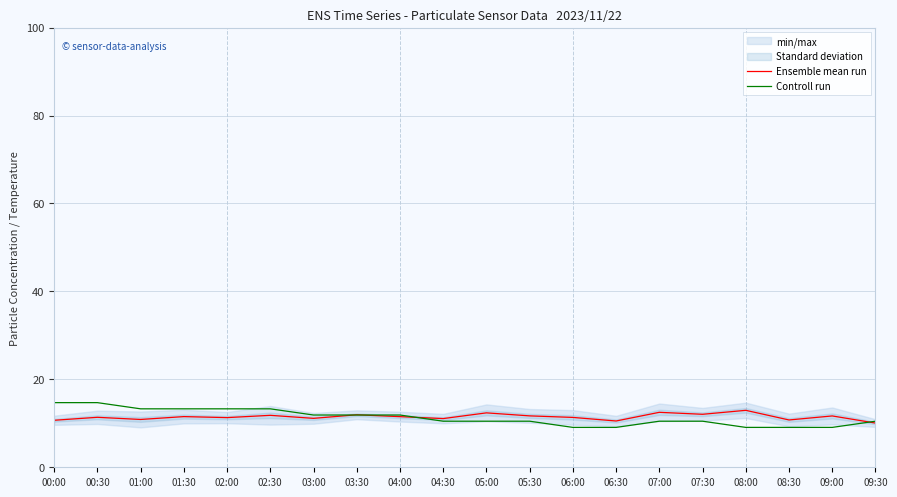

What is the label of the 16th point from the left?

07:30